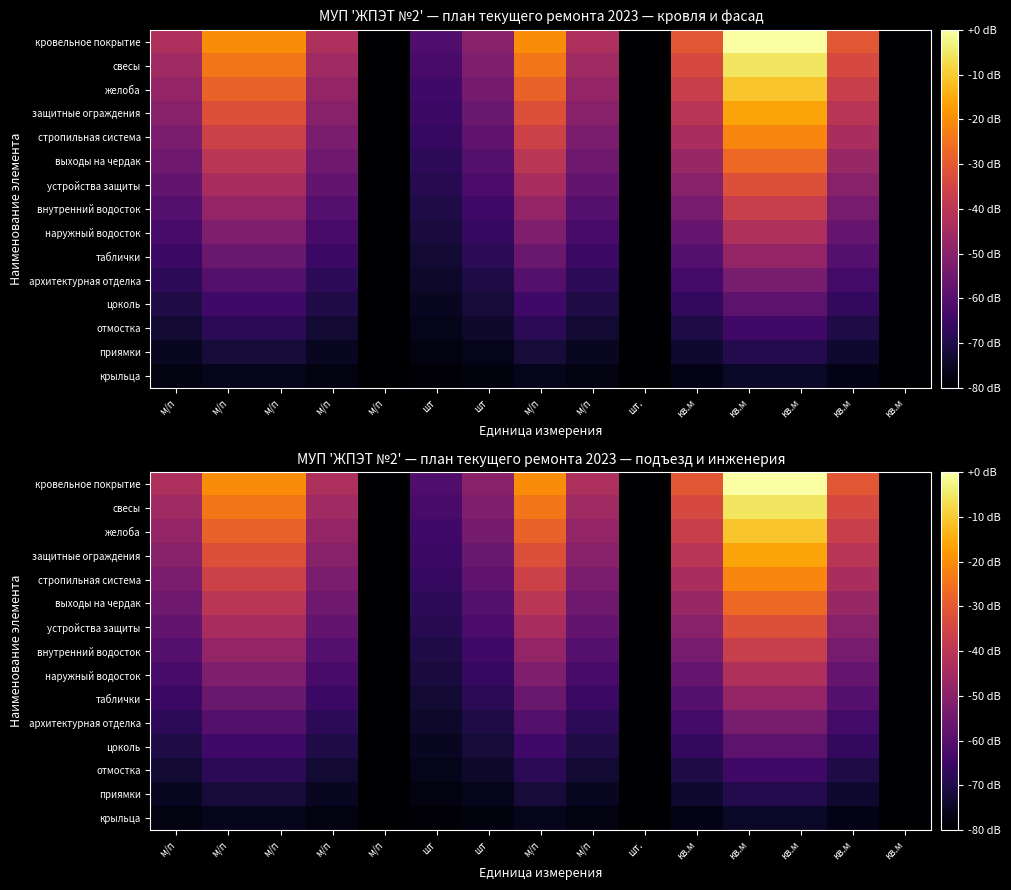

List the series in order of their peak value, lowest first.

крыльца, приямки, отмостка, цоколь, архитектурная отделка, таблички, наружный водосток, внутренний водосток, устройства защиты, выходы на чердак, стропильная система, защитные ограждения, желоба, свесы, кровельное покрытие